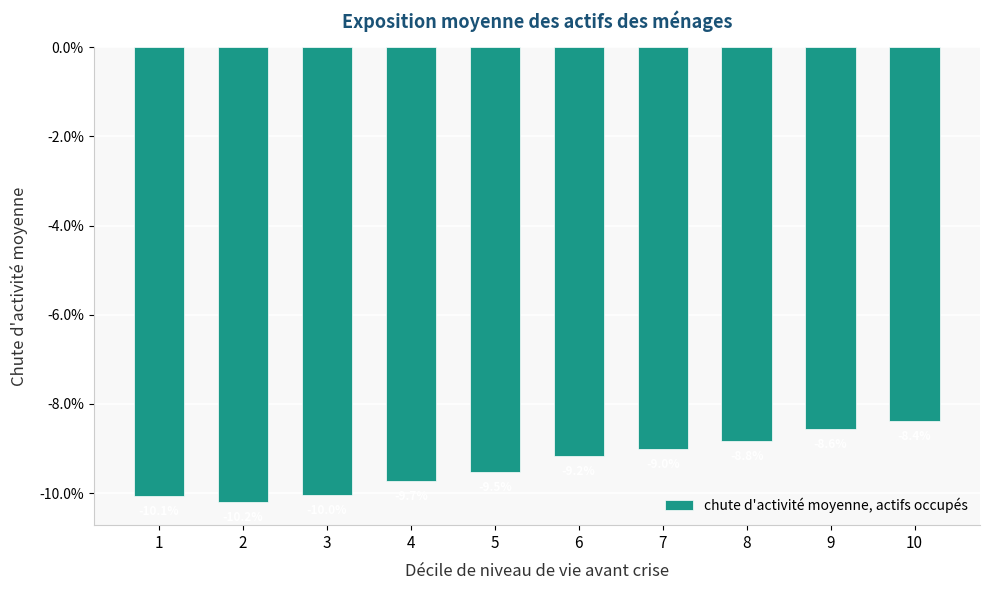

List the labels in order of value, smallest first.

2, 1, 3, 4, 5, 6, 7, 8, 9, 10